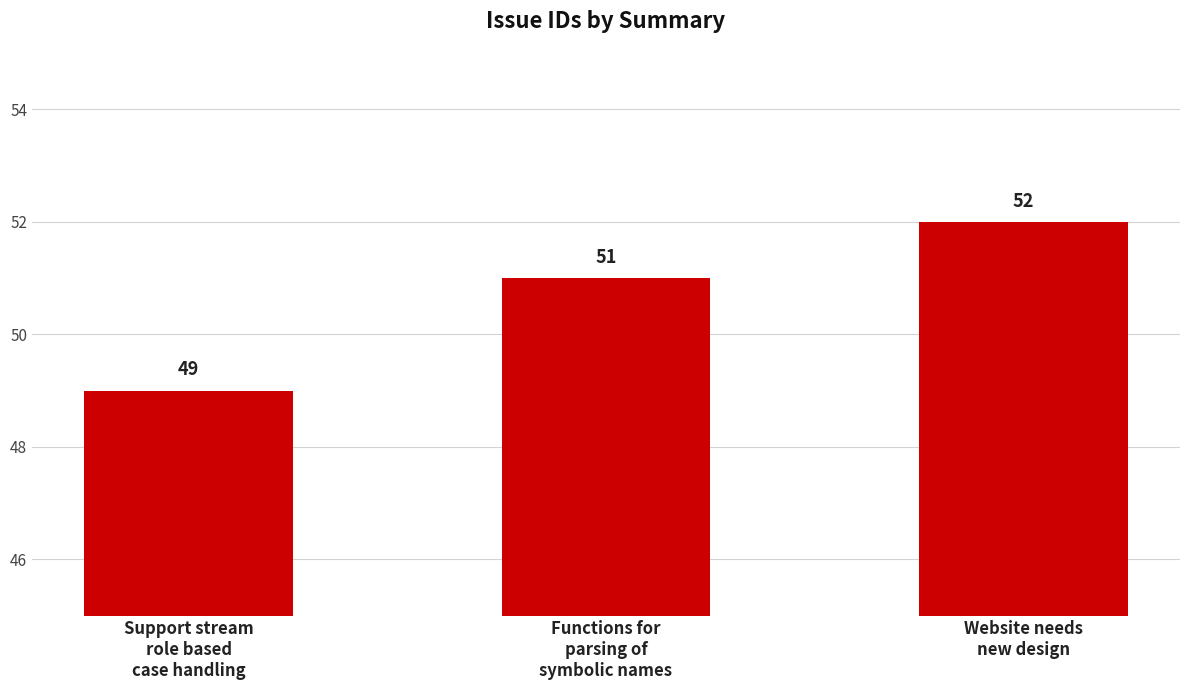

List the labels in order of value, largest first.

Website needs
new design, Functions for
parsing of
symbolic names, Support stream
role based
case handling